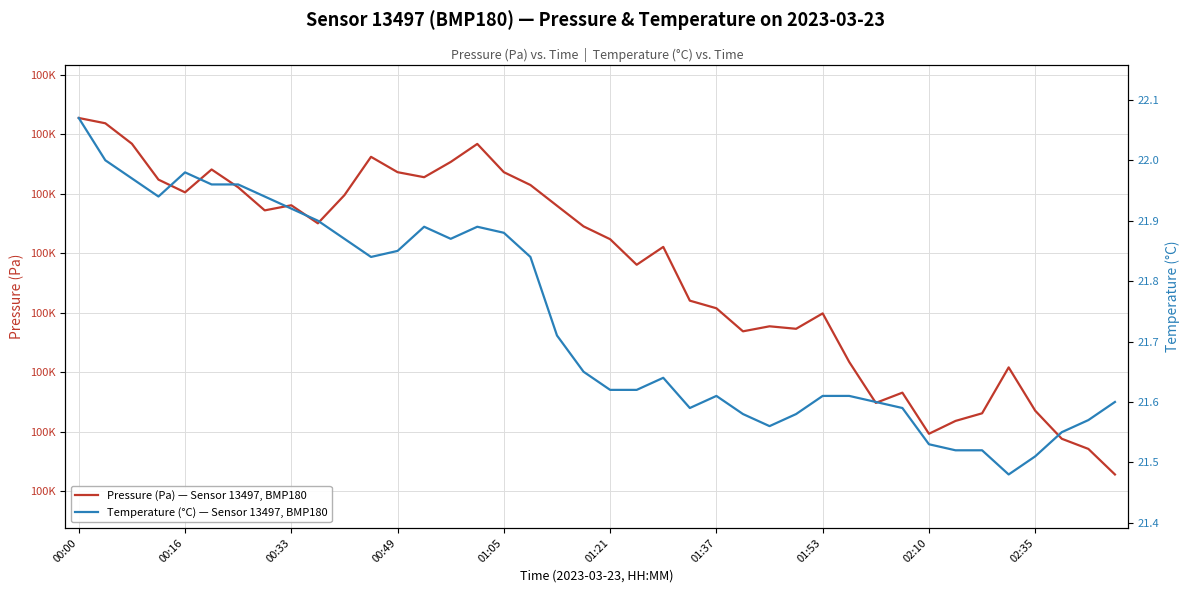

Rank the series by their maximum value, from lowest to highest.

Temperature (°C) — Sensor 13497, BMP180, Pressure (Pa) — Sensor 13497, BMP180